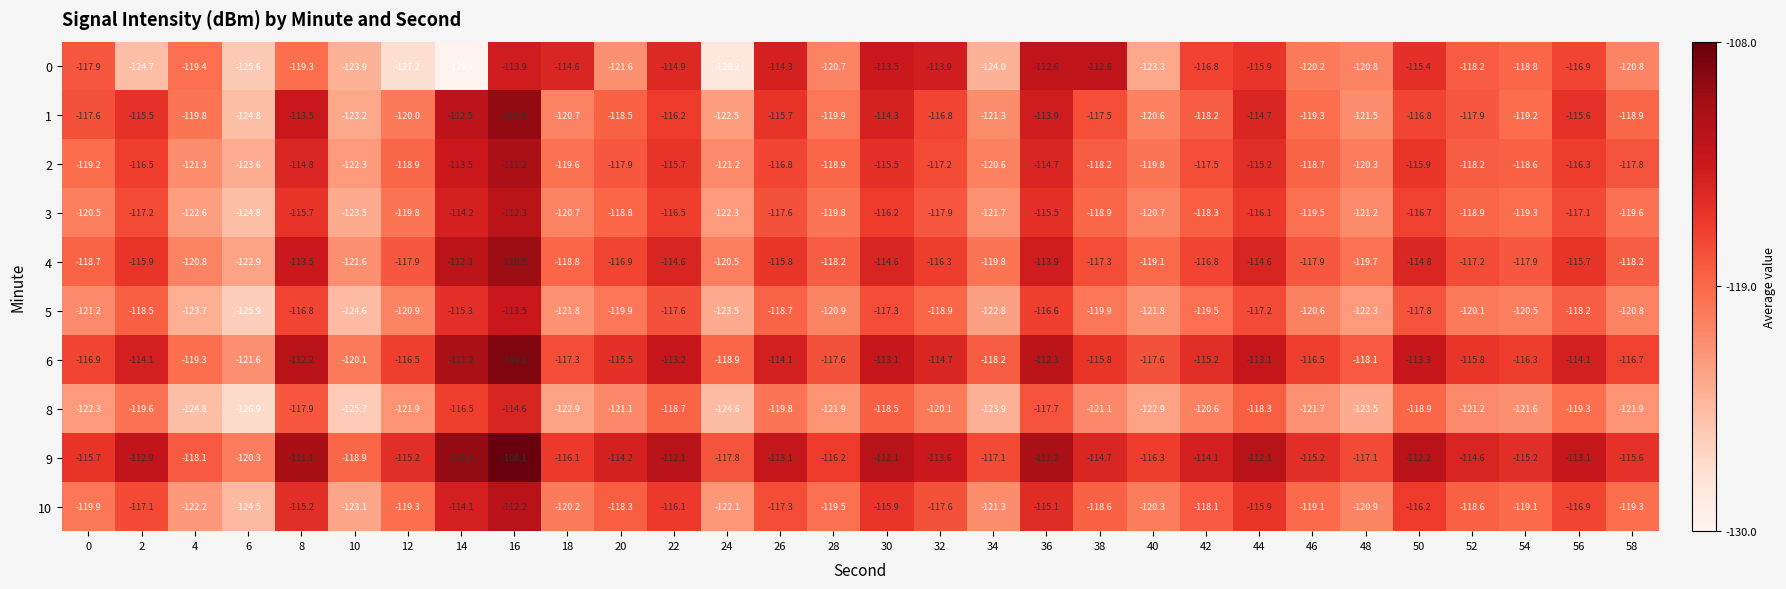

What is the average value of the 0 series?

-119.3